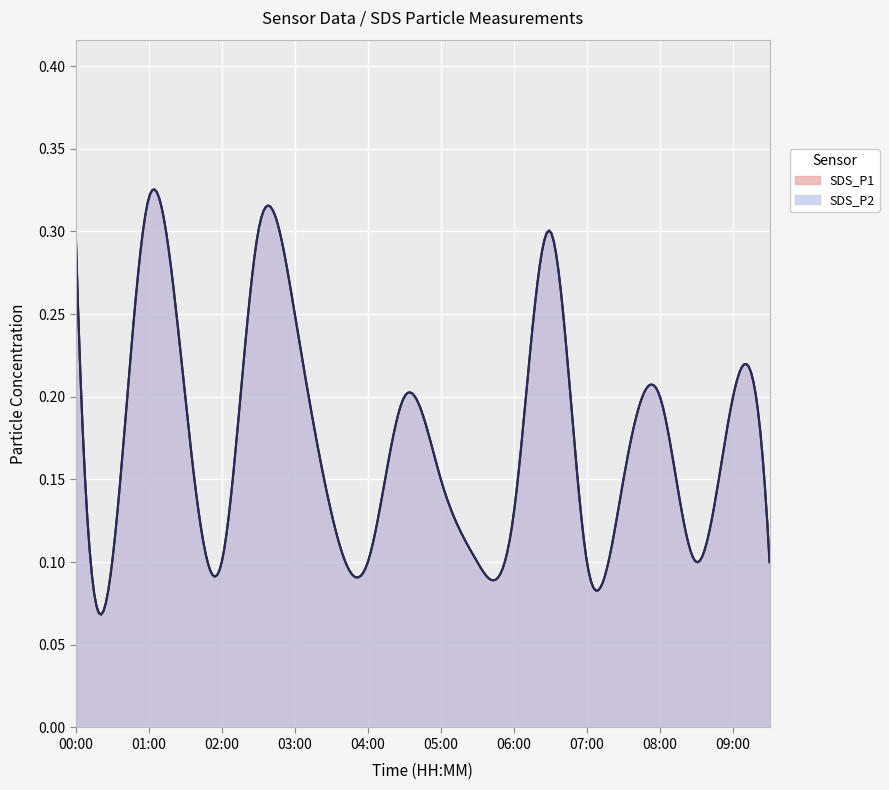

What is the total value across all series at 03:00?

0.5